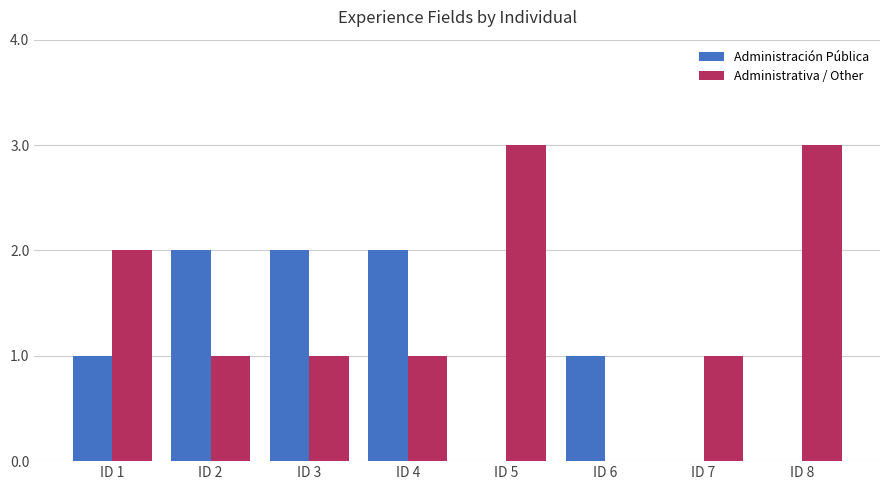

Are the bars grouped side by side (vs. stacked)?

Yes